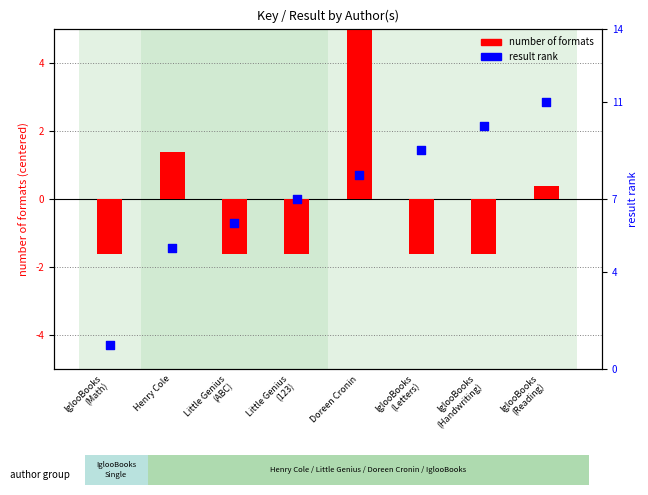

At which category is the sum across all series the highest?

Doreen Cronin